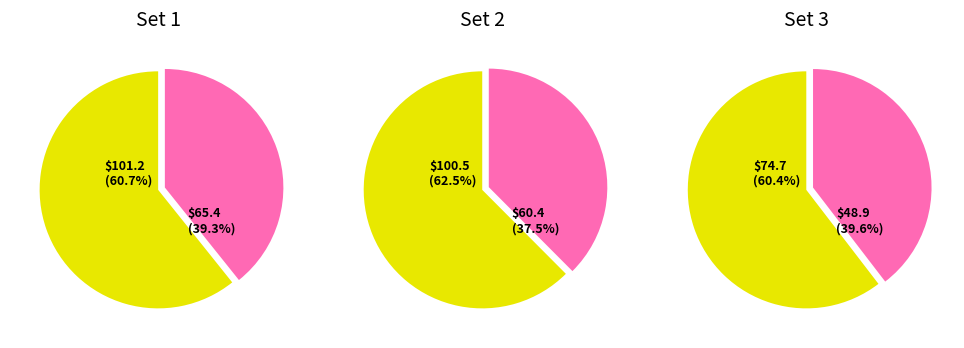

Is 38 the majority of the pie?

No